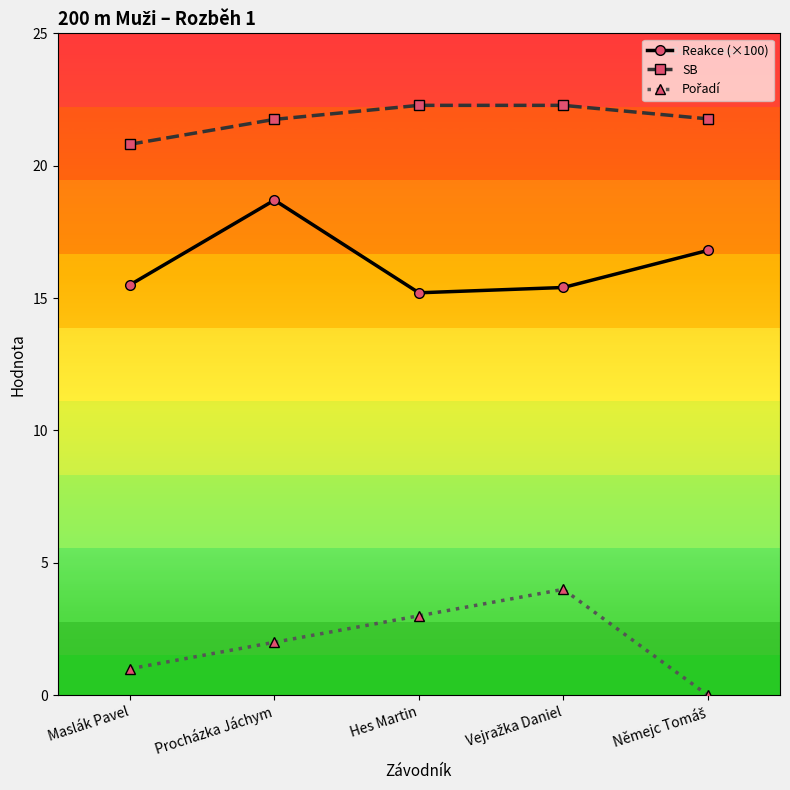

How many lines are shown in the chart?

3